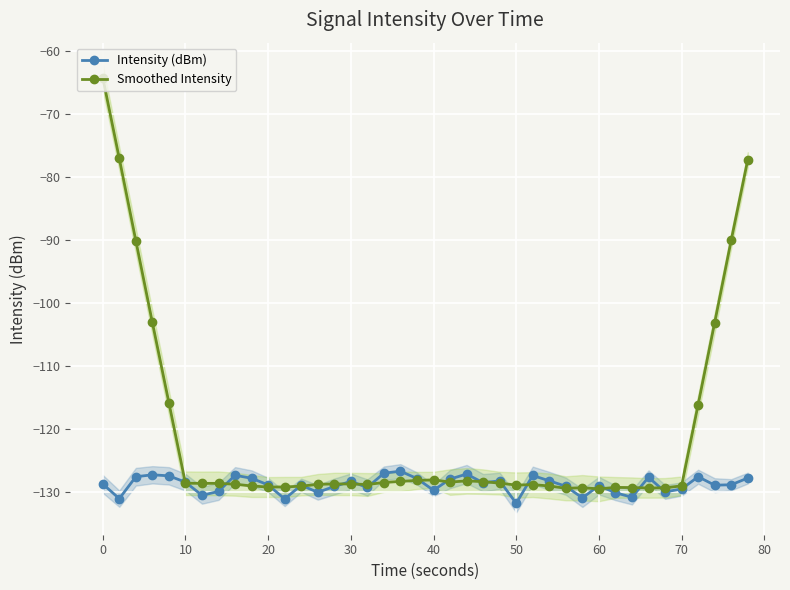

What is the lowest value of the Smoothed Intensity series?

-129.4